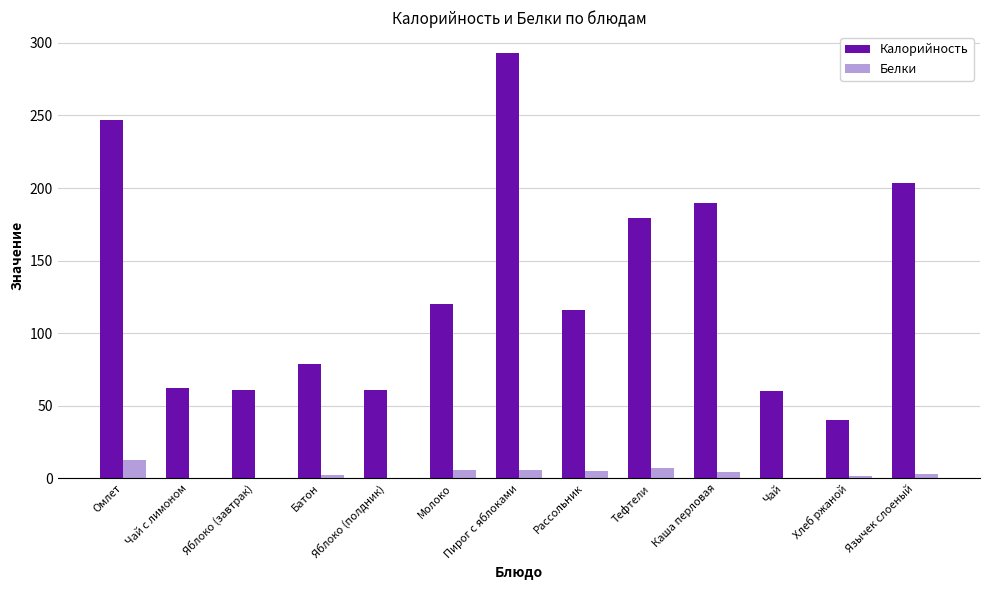

Is it true that Калорийность equals 292.8 at Пирог с яблоками?

True